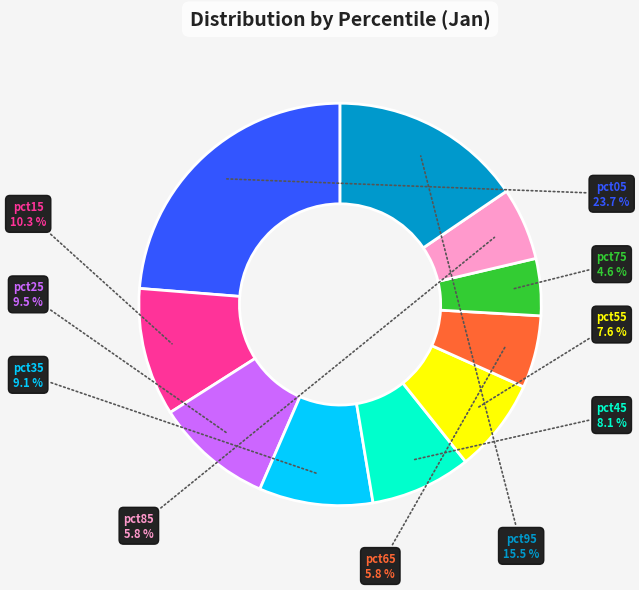

What percentage is the pct75 slice, to the nearest percent?

5%